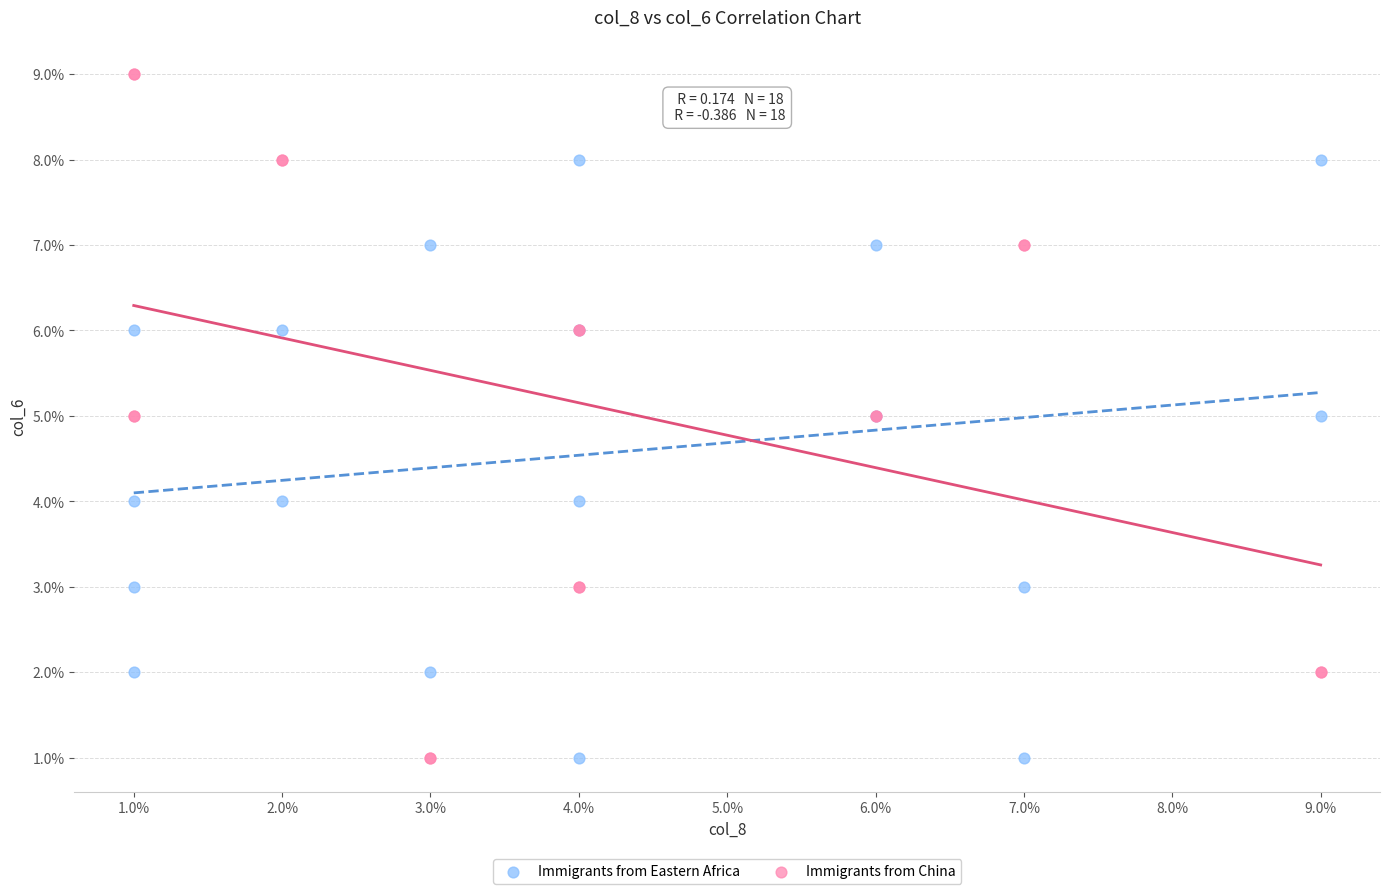

What are all the series names shown in the legend?

Immigrants from Eastern Africa, Immigrants from China